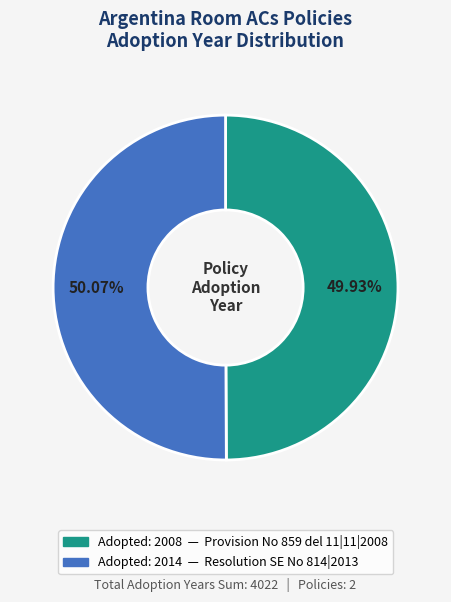

Does any single category account for the majority?

Yes